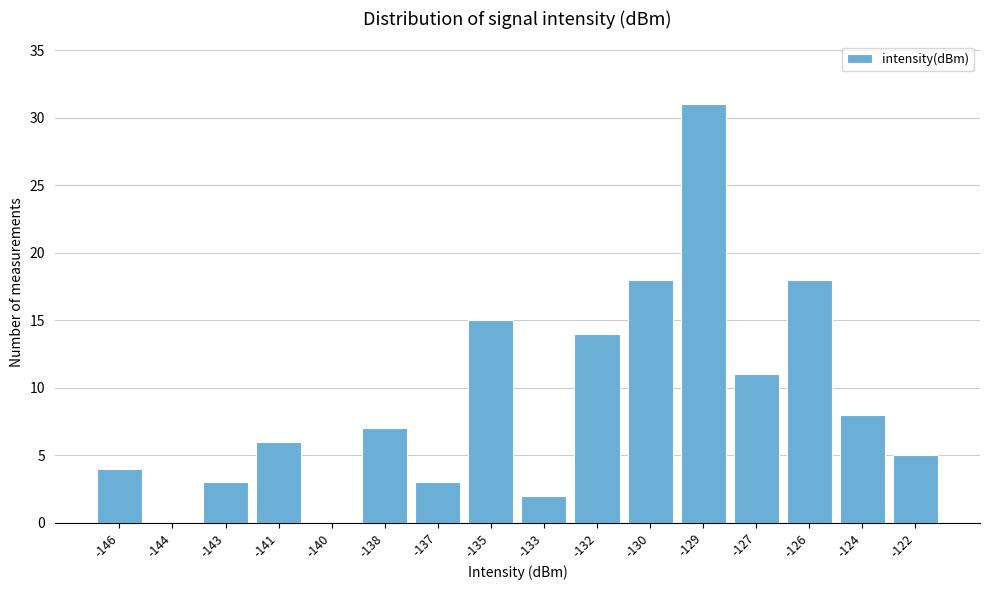

Reading right to left, what are all the values shown in this chart?

-122=5	-124=8	-126=18	-127=11	-129=31	-130=18	-132=14	-133=2	-135=15	-137=3	-138=7	-140=0	-141=6	-143=3	-144=0	-146=4